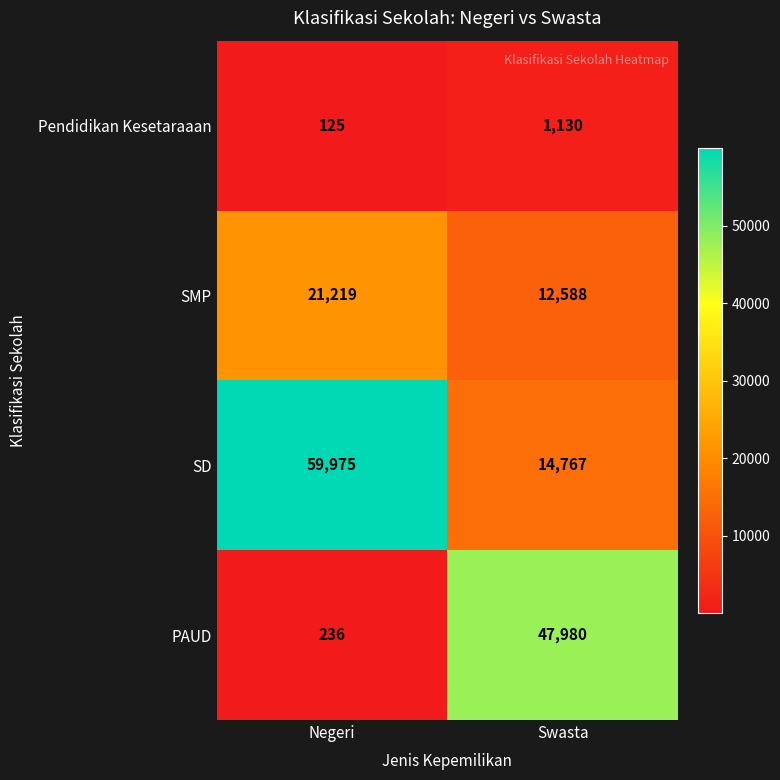

Read the Pendidikan Kesetaraaan value at Negeri, to the nearest 100.

100